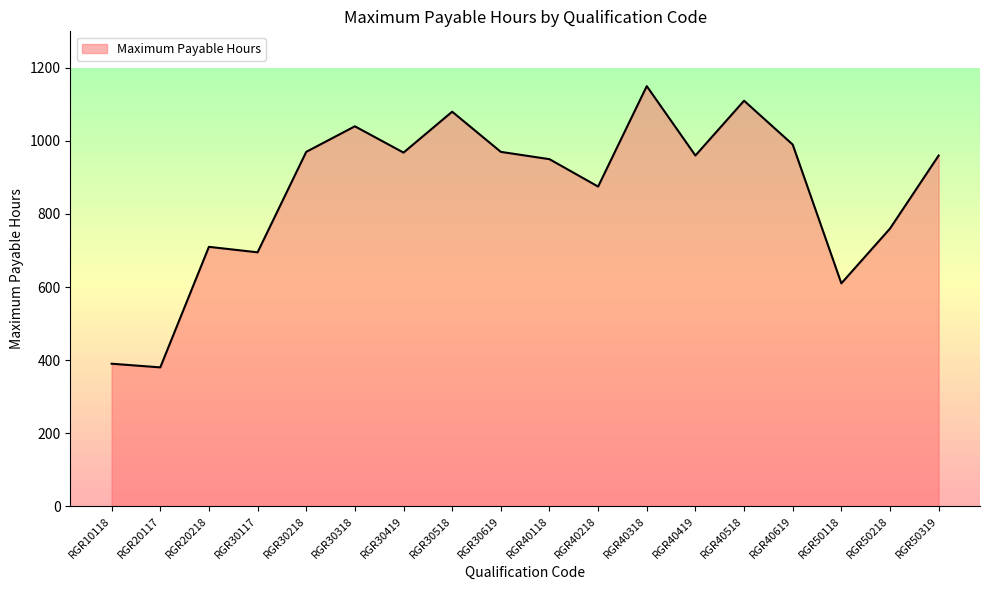

Does the chart have visible grid lines?

Yes